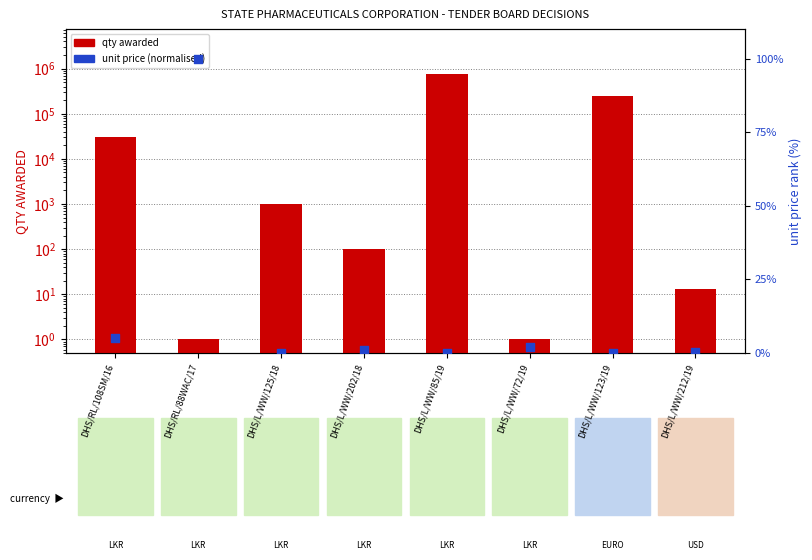

What are all the series names shown in the legend?

qty awarded, unit price (normalised)